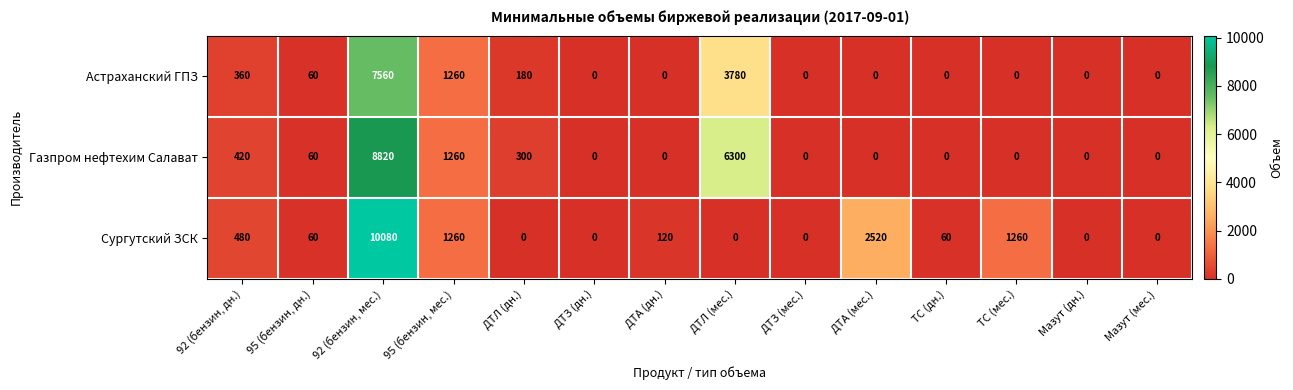

Which category has the highest value across all series?

92 (бензин, мес.)